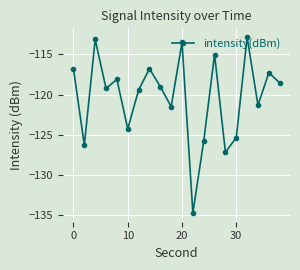

What is the difference between the maximum and minimum values?

21.9